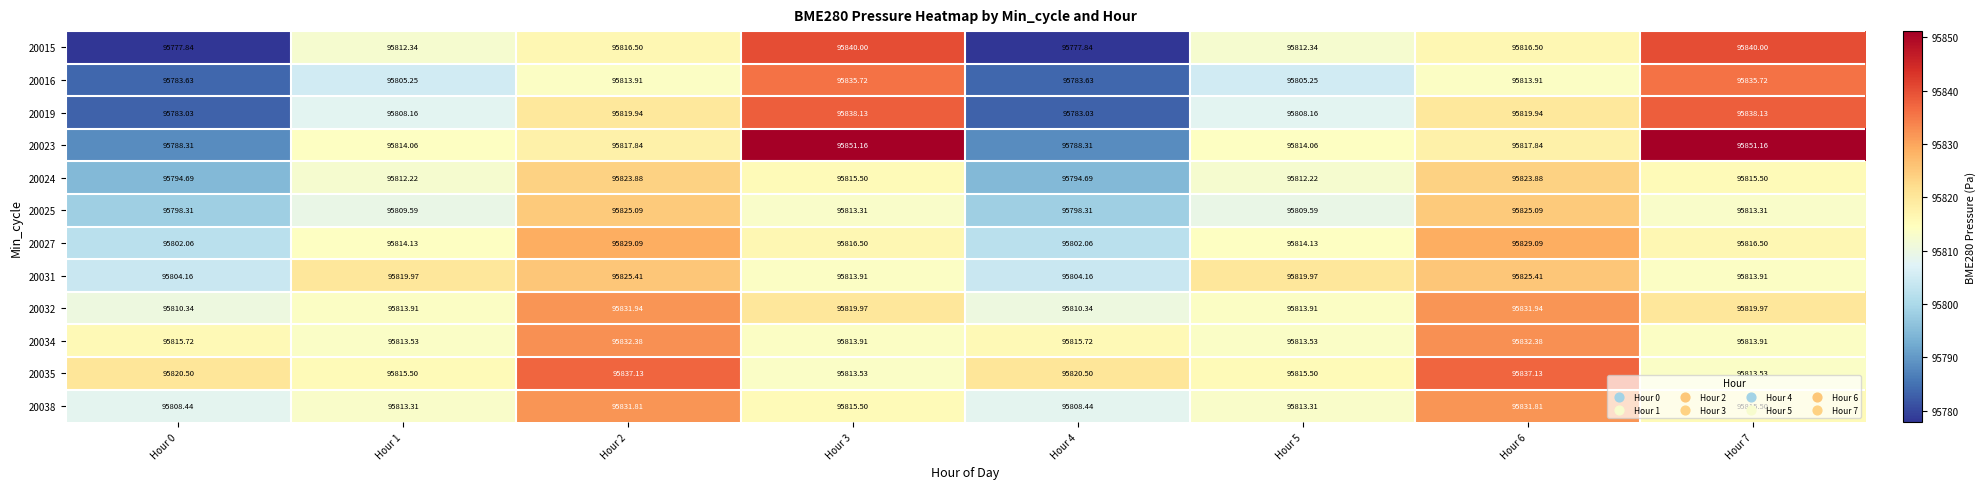

What is the total value across all series at Hour 4?

1149587.0